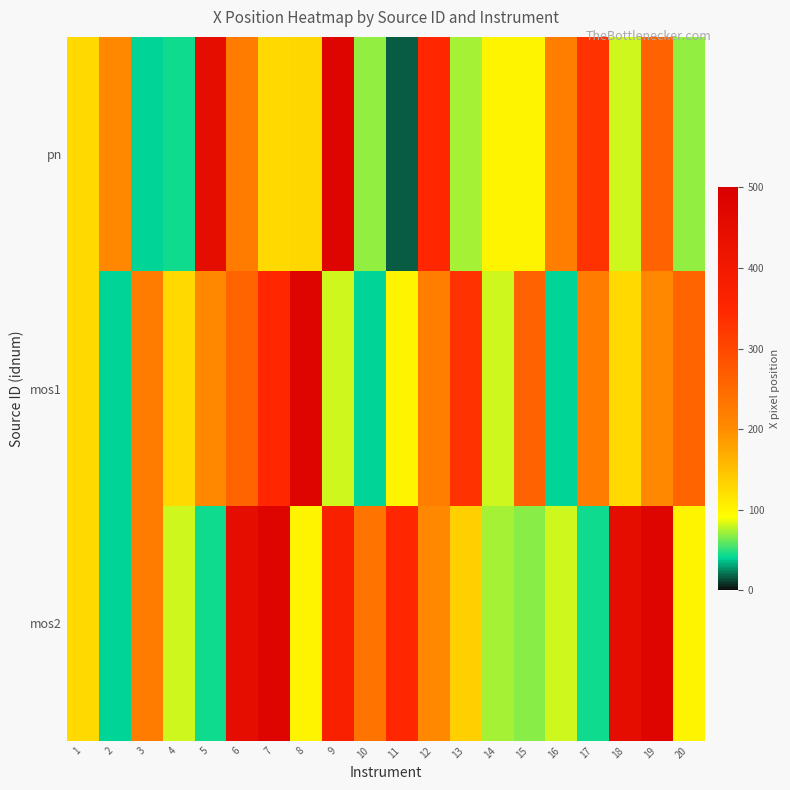

Reading right to left, what are all the values shown in this chart?

pn: 20=69.6	19=260.1	18=80.1	17=331.7	16=220.1	15=101.1	14=101.1	13=73.7	12=348.3	11=15.9	10=69.6	9=478.0	8=127.6	7=125.0	6=223.5	5=450.8	4=43.9	3=39.5	2=206.5	1=126.1
mos1: 20=259.7	19=206.7	18=125.5	17=223.8	16=39.5	15=260.1	14=80.1	13=331.7	12=220.1	11=101.1	10=39.5	9=80.1	8=478.0	7=348.4	6=259.7	5=206.7	4=125.5	3=223.8	2=39.5	1=126.2
mos2: 20=101.2	19=477.6	18=450.4	17=43.9	16=80.6	15=66.6	14=73.8	13=135.7	12=206.9	11=348.1	10=236.1	9=369.3	8=101.2	7=477.6	6=450.4	5=43.9	4=80.6	3=223.8	2=39.3	1=125.1